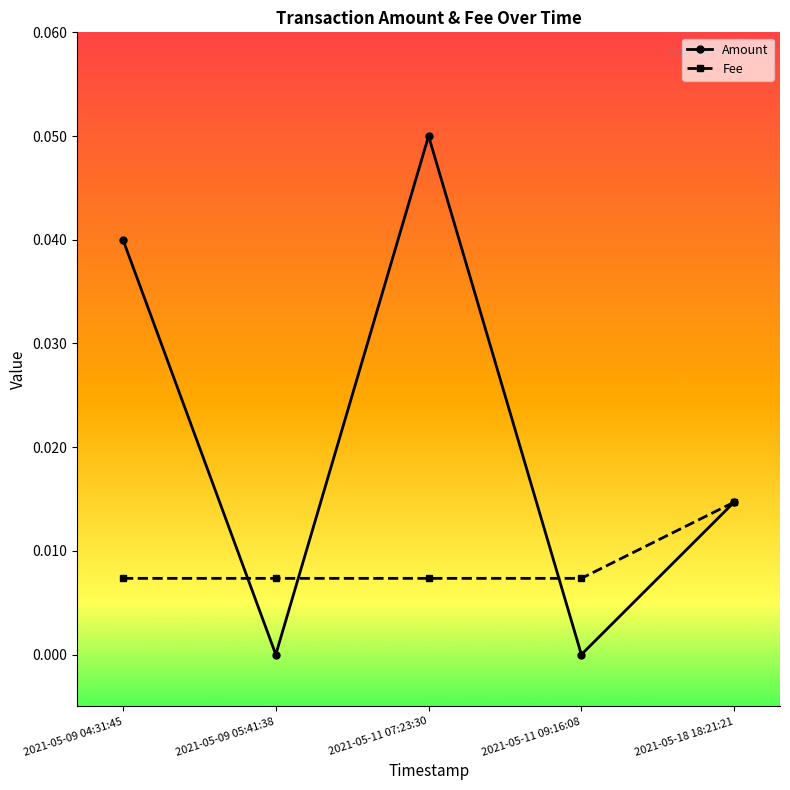

At how many categories does at least one series exceed 0?

5